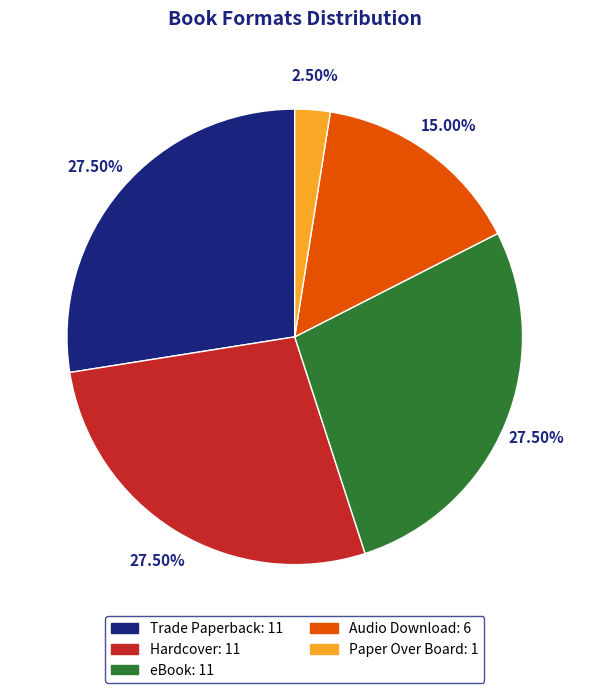

How many slices are in this pie chart?

5